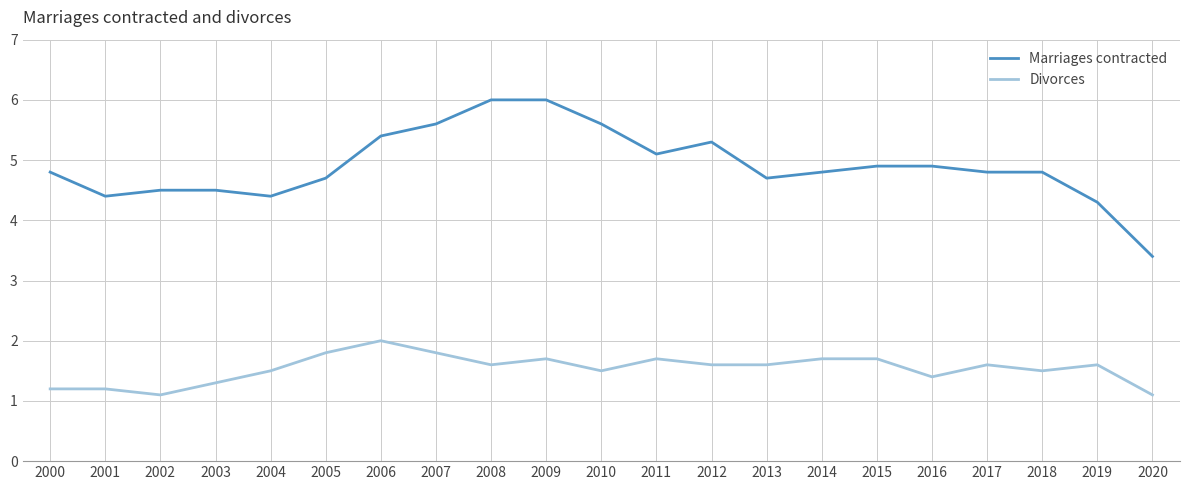

What is the minimum value for Divorces?

1.1